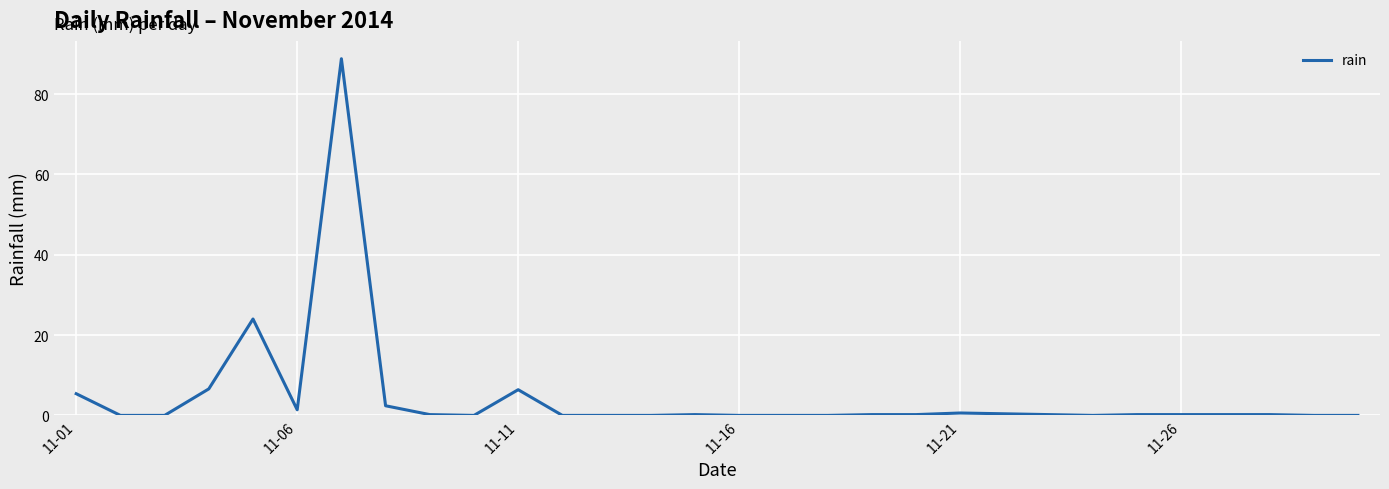

What is the greatest value displayed?

88.8